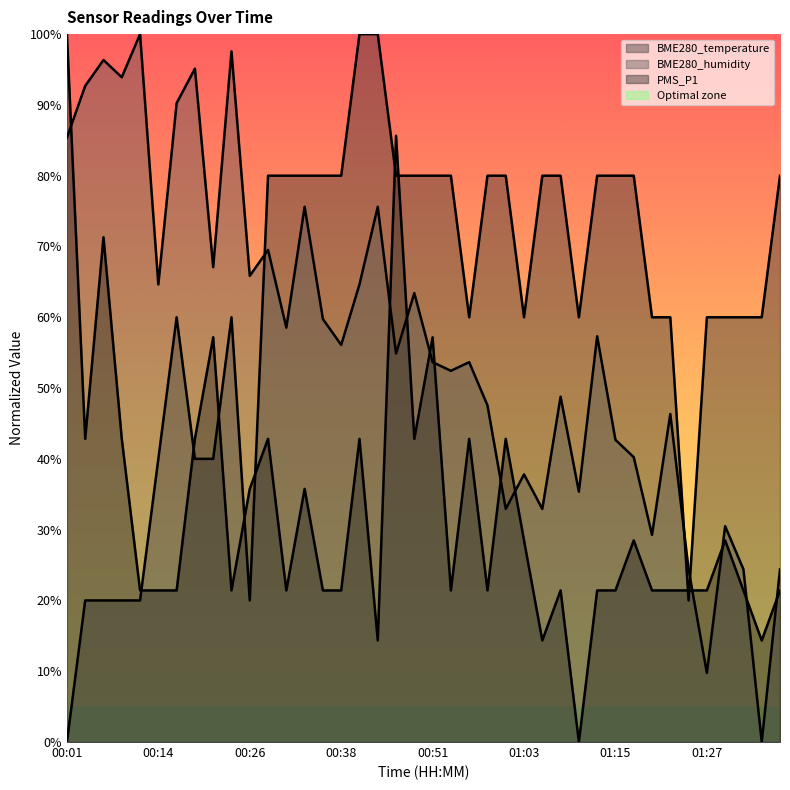

How many categories are shown in the chart?

40